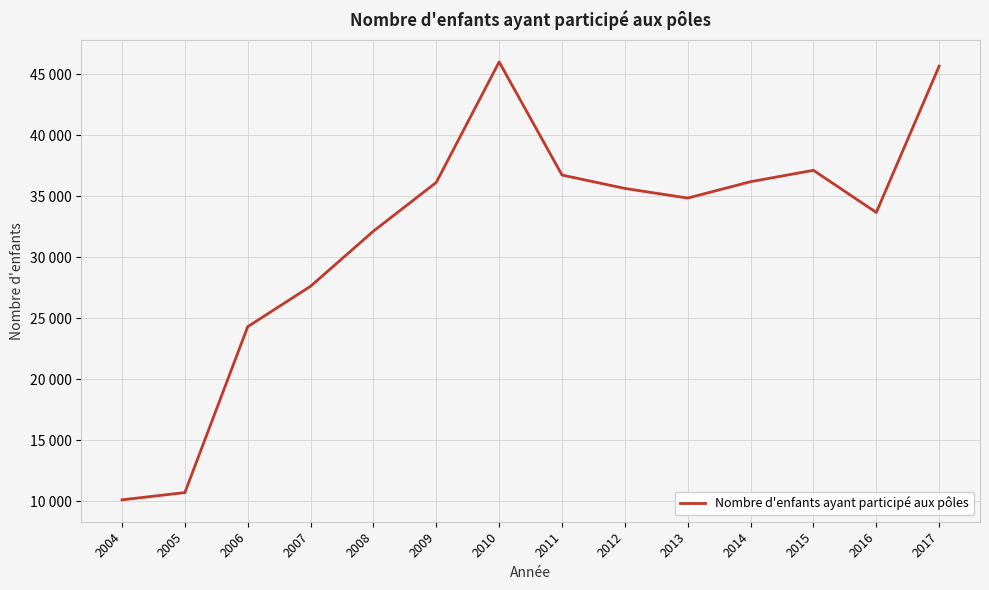

Approximately how many times larger is the value at 2008 compared to 2014?

0.9